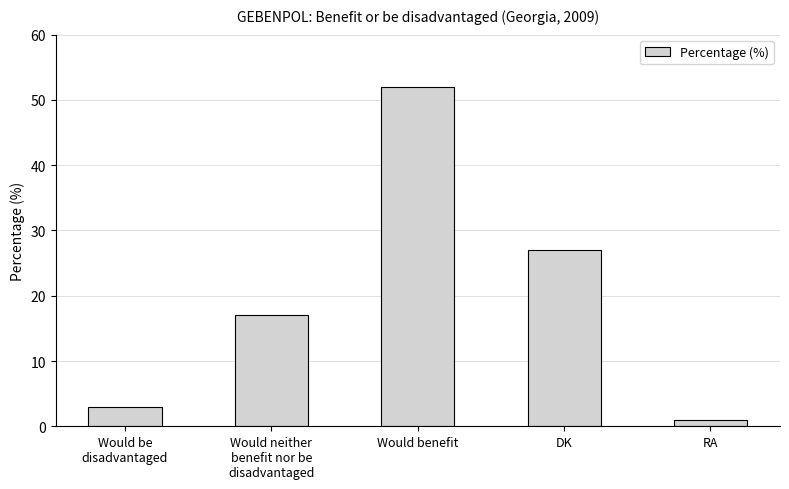

Does the chart contain stacked bars?

No